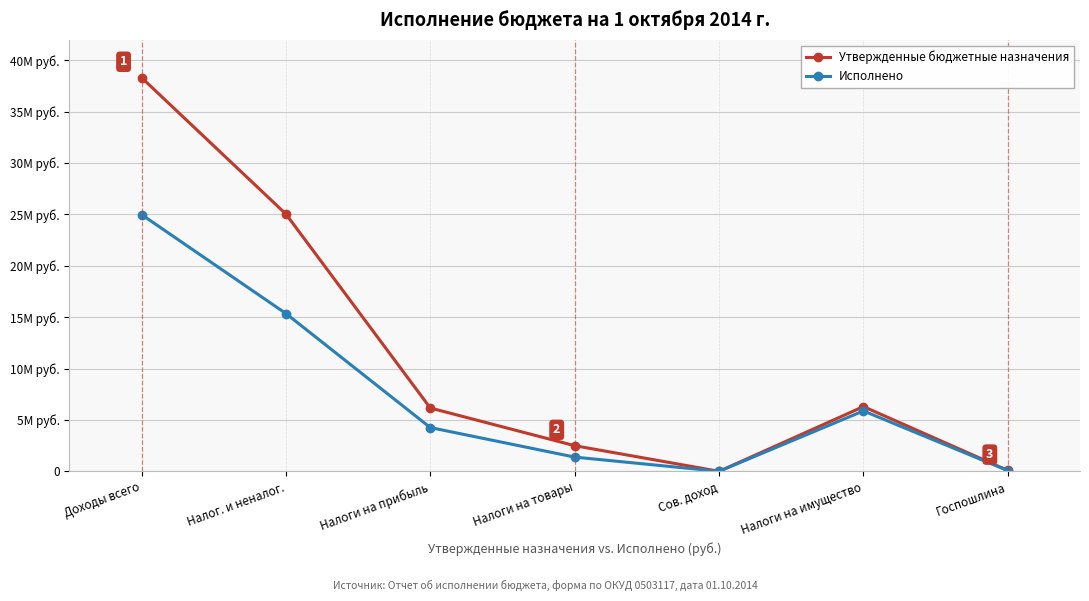

True or false: Исполнено and Утвержденные бюджетные назначения intersect in this chart.

False